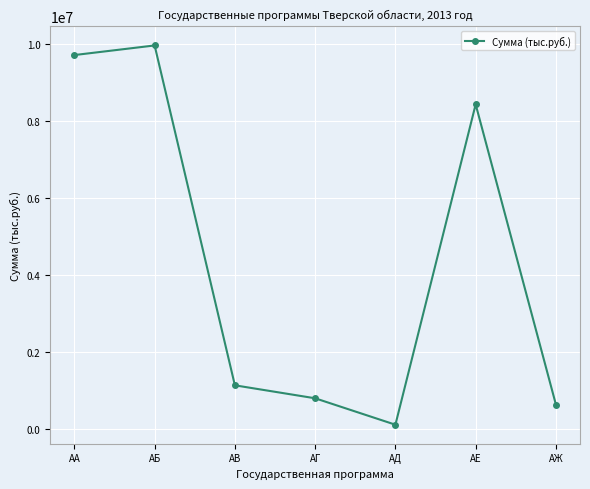

What is the change in value from АВ to АД?

-1025892.5